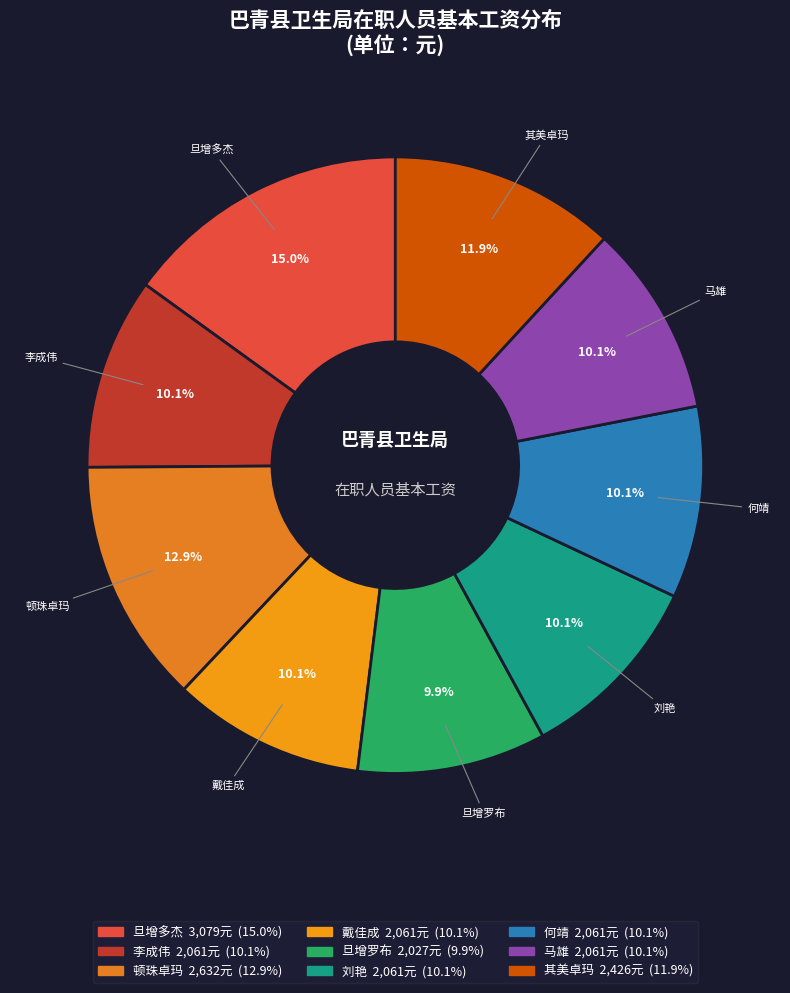

Is 顿珠卓玛 the majority of the pie?

No